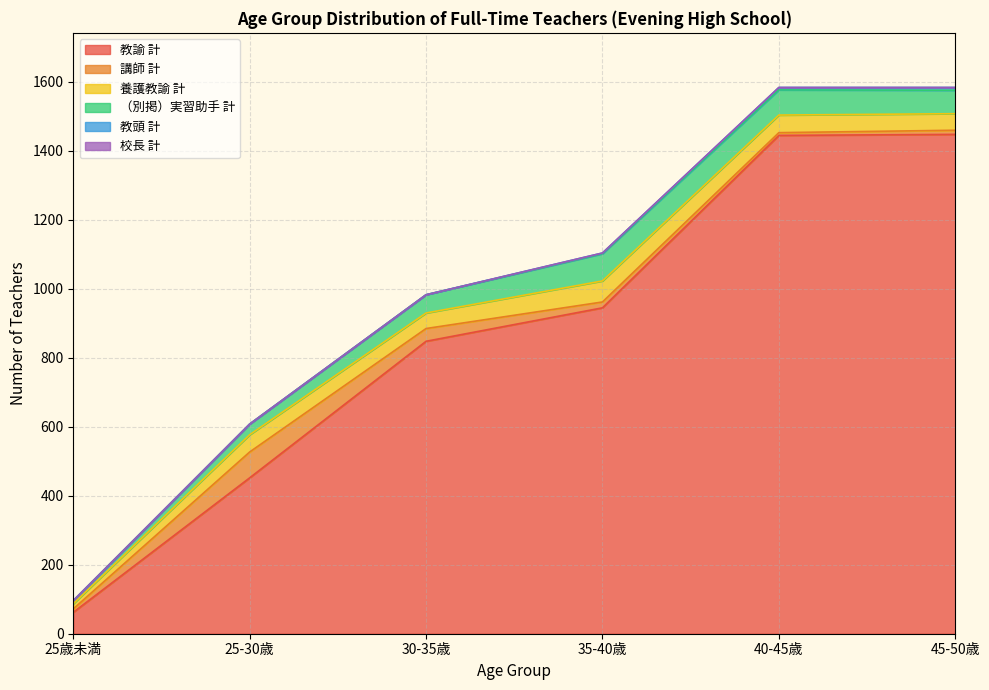

The value of 教諭 計 at 35-40歳 is 945. True or false?

True